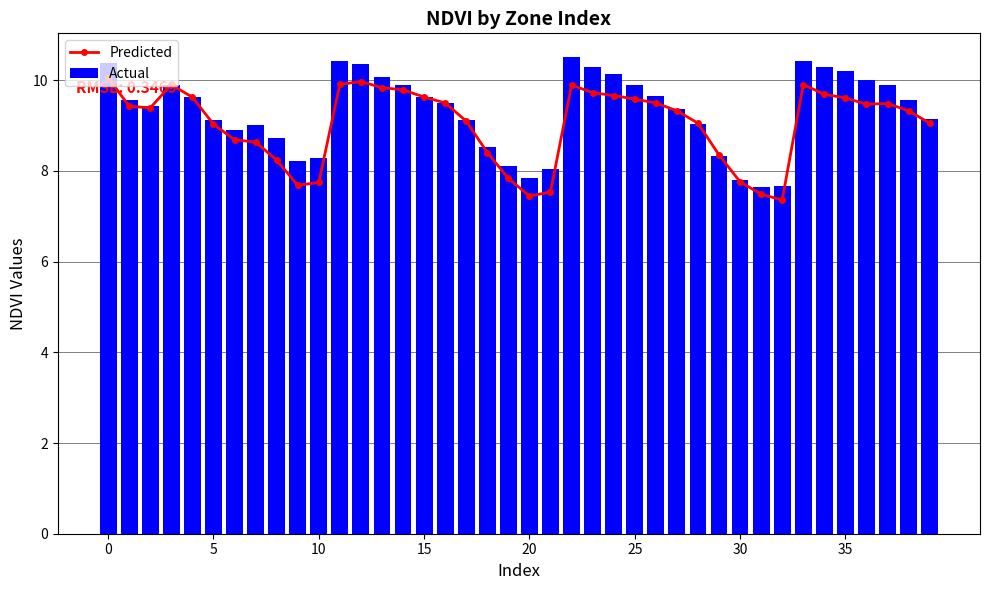

Reading left to right, extract all data points from this chart.

Predicted: 10.1	9.4	9.4	9.9	9.6	9.0	8.7	8.6	8.2	7.7	7.7	9.9	10.0	9.8	9.8	9.6	9.5	9.1	8.4	7.8	7.4	7.5	9.9	9.7	9.7	9.6	9.5	9.3	9.1	8.4	7.8	7.5	7.4	9.9	9.7	9.6	9.5	9.5	9.3	9.1
Actual: 10.4	9.6	9.4	9.9	9.6	9.1	8.9	9.0	8.7	8.2	8.3	10.4	10.4	10.1	9.9	9.6	9.5	9.1	8.5	8.1	7.8	8.0	10.5	10.3	10.1	9.9	9.7	9.4	9.0	8.3	7.8	7.7	7.7	10.4	10.3	10.2	10.0	9.9	9.6	9.1